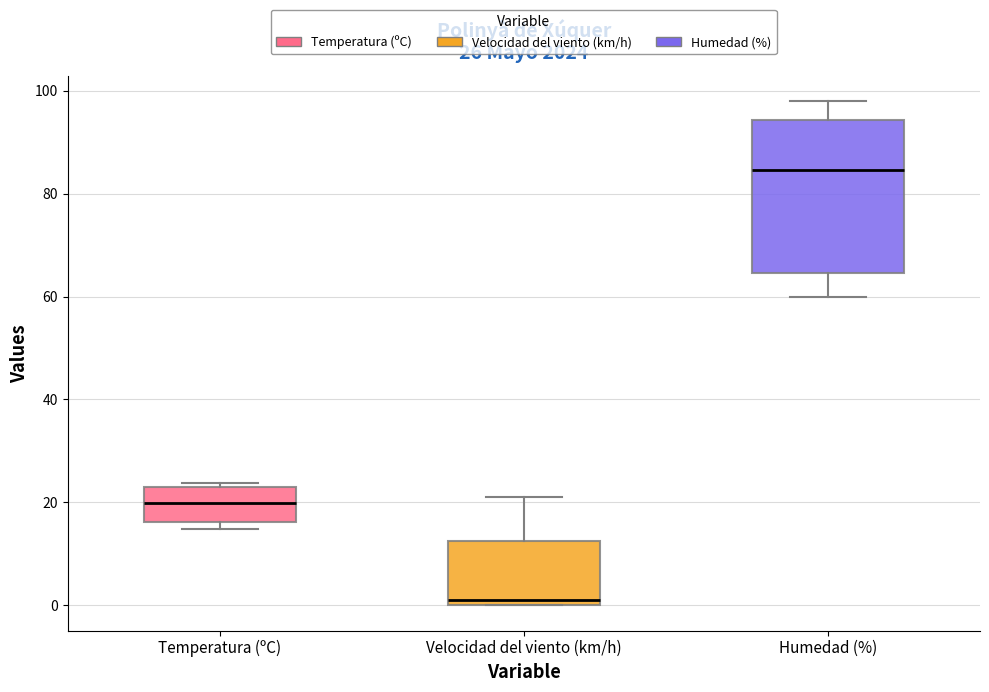

Which box is the tallest, from its lower edge to its upper edge?

Humedad (%)